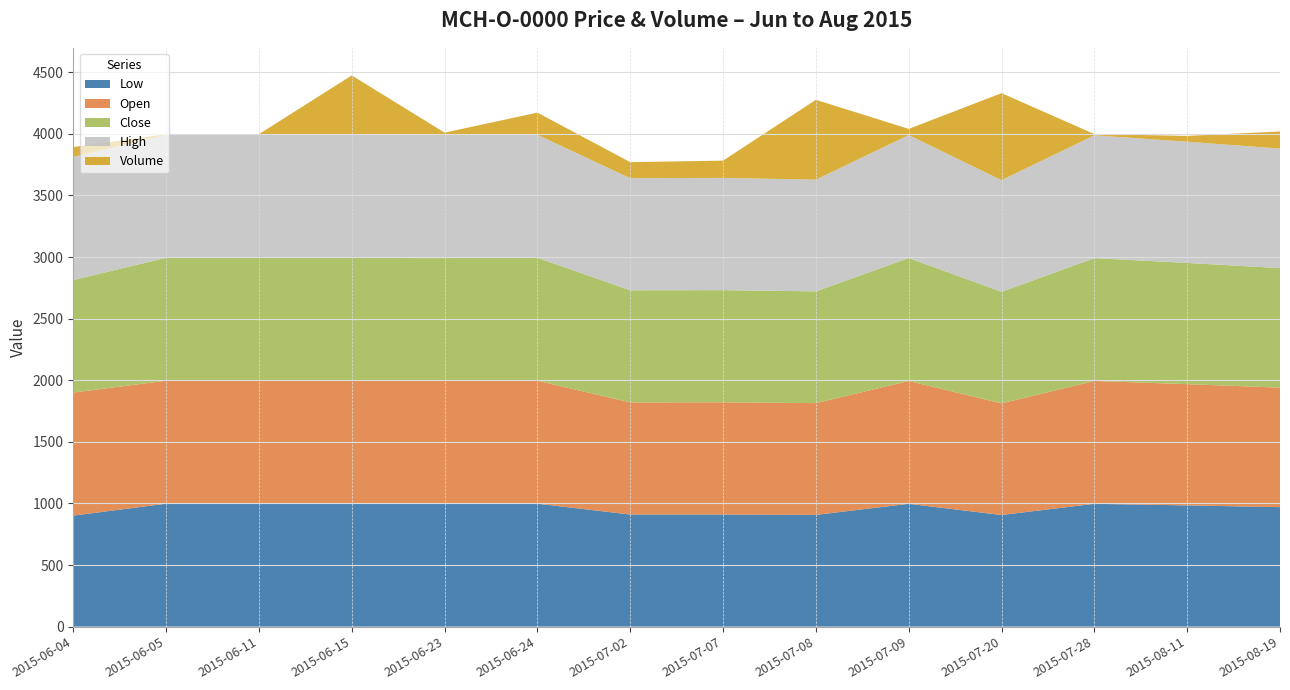

Reading right to left, extract all data points from this chart.

Low: 970.0	984.0	997.0	906.0	997.0	907.0	910.0	910.0	998.0	997.0	997.0	998.0	998.0	901.0
Open: 970.0	984.0	997.0	906.0	997.0	907.0	911.0	910.0	998.0	997.0	997.0	998.0	998.0	999.0
Close: 970.0	984.0	997.0	906.0	997.8	907.0	910.2	910.0	998.0	997.5	998.1	998.0	998.0	913.2
High: 970.0	984.0	997.0	906.0	998.0	907.0	911.0	910.0	998.0	998.0	999.0	998.0	998.0	999.0
Volume: 139.0	47.0	10.0	706.0	50.0	648.0	140.0	130.0	180.0	20.0	483.0	5.0	5.0	80.0